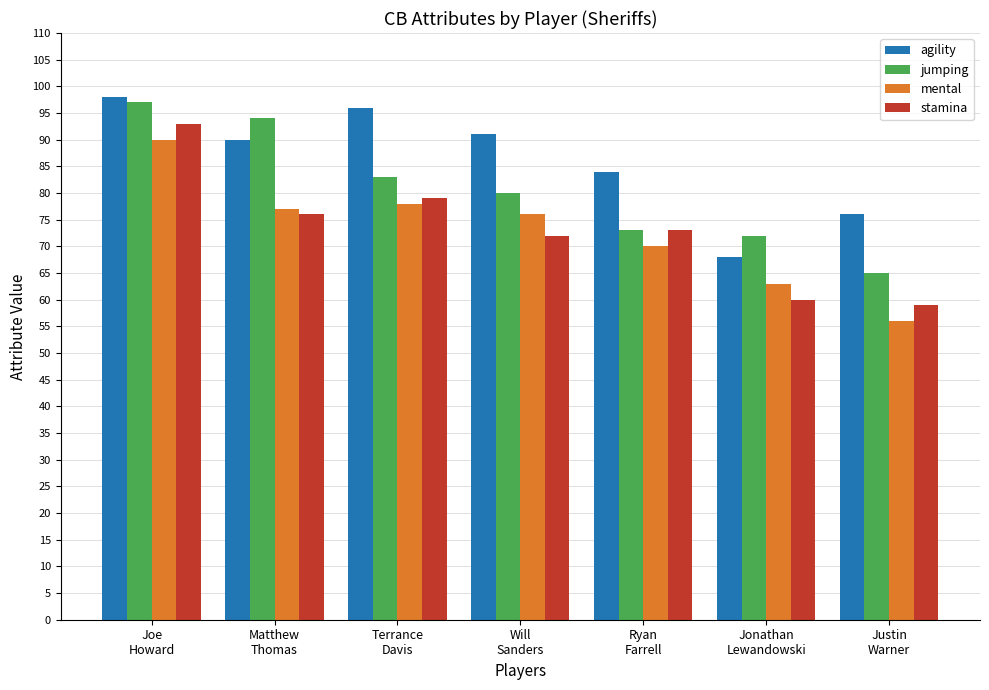

Is the value of jumping at Joe
Howard greater than the value of mental at Ryan
Farrell?

Yes